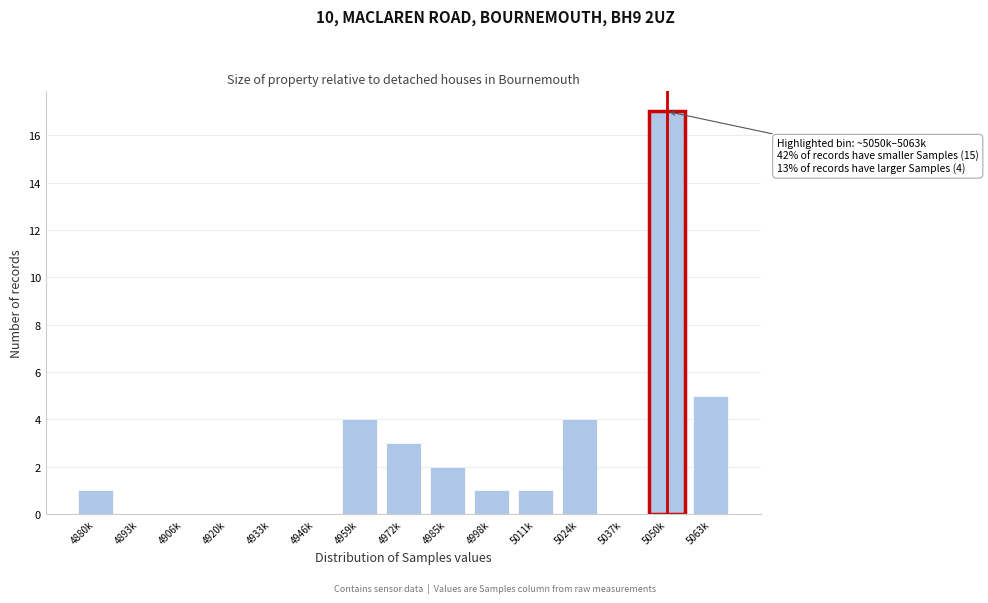

Reading left to right, transcribe all the data shown in this chart.

4880k=1	4893k=0	4906k=0	4920k=0	4933k=0	4946k=0	4959k=4	4972k=3	4985k=2	4998k=1	5011k=1	5024k=4	5037k=0	5050k=17	5063k=5